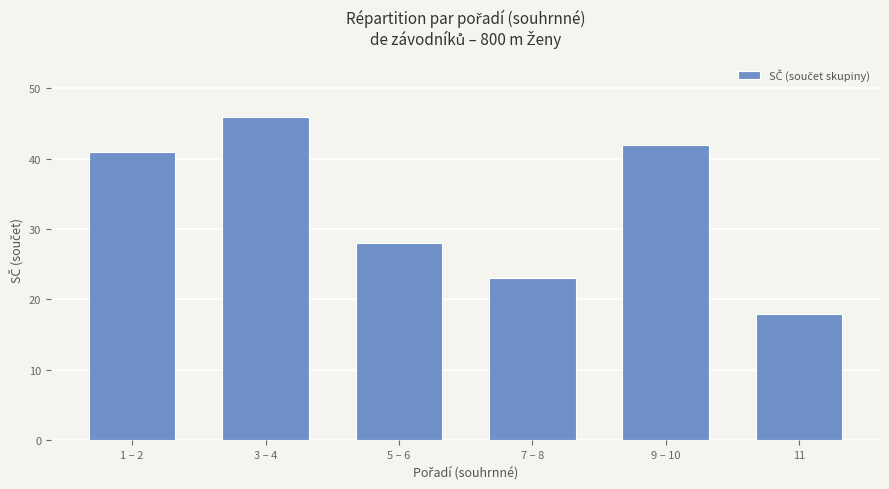

Which label corresponds to the smallest value in the chart?

11